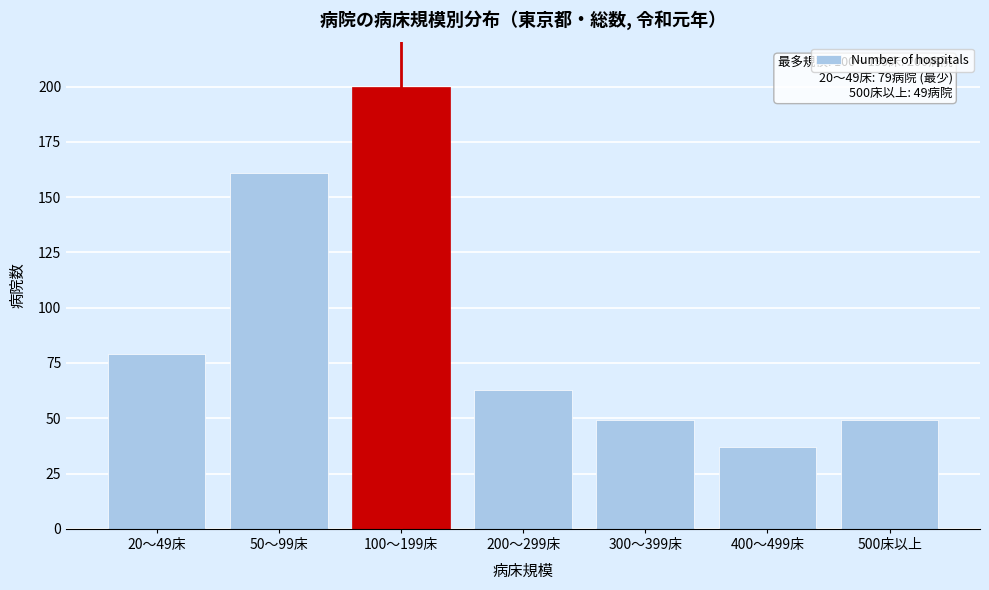

Reading right to left, extract all data points from this chart.

500床以上=49	400～499床=37	300～399床=49	200～299床=63	100～199床=200	50～99床=161	20～49床=79